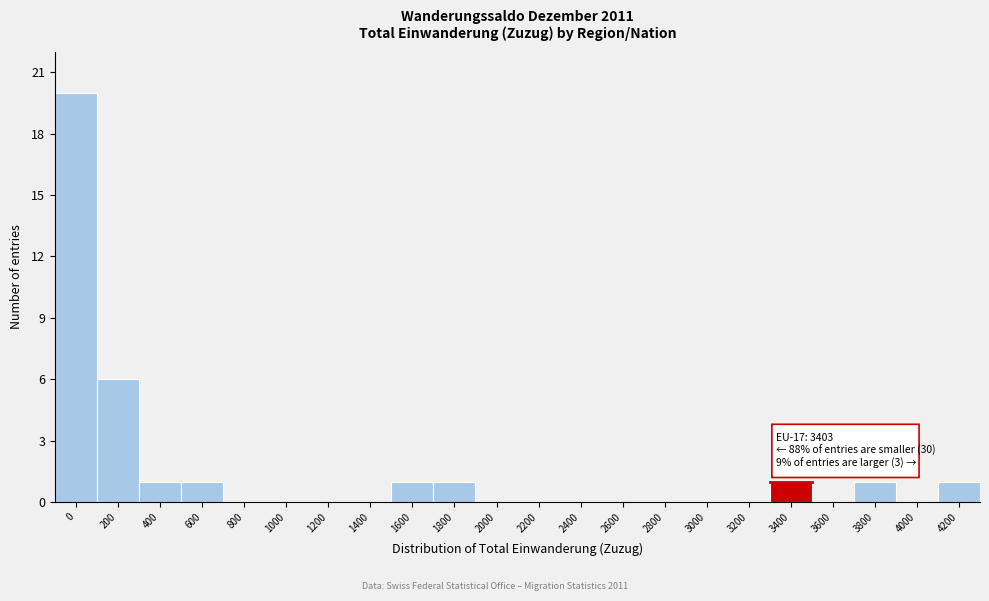

Reading left to right, extract all data points from this chart.

0=20	200=6	400=1	600=1	800=0	1000=0	1200=0	1400=0	1600=1	1800=1	2000=0	2200=0	2400=0	2600=0	2800=0	3000=0	3200=0	3400=1	3600=0	3800=1	4000=0	4200=1